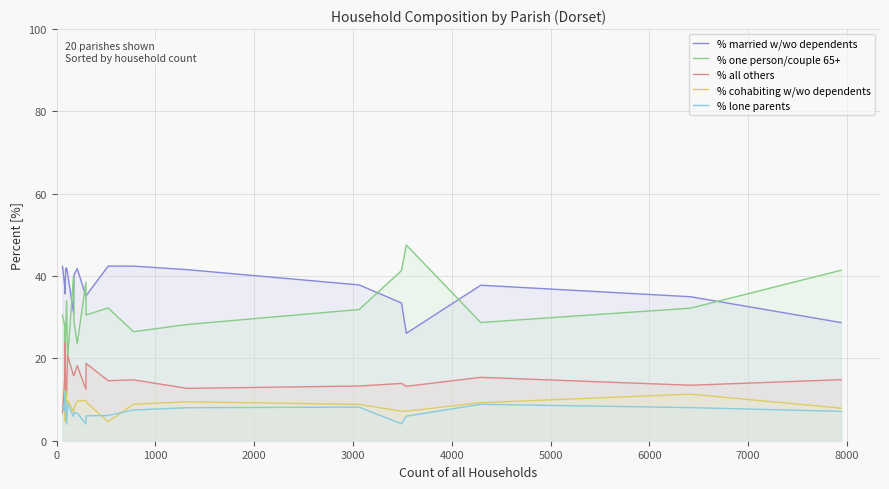

Which series has the widest spread of values?

% one person/couple 65+